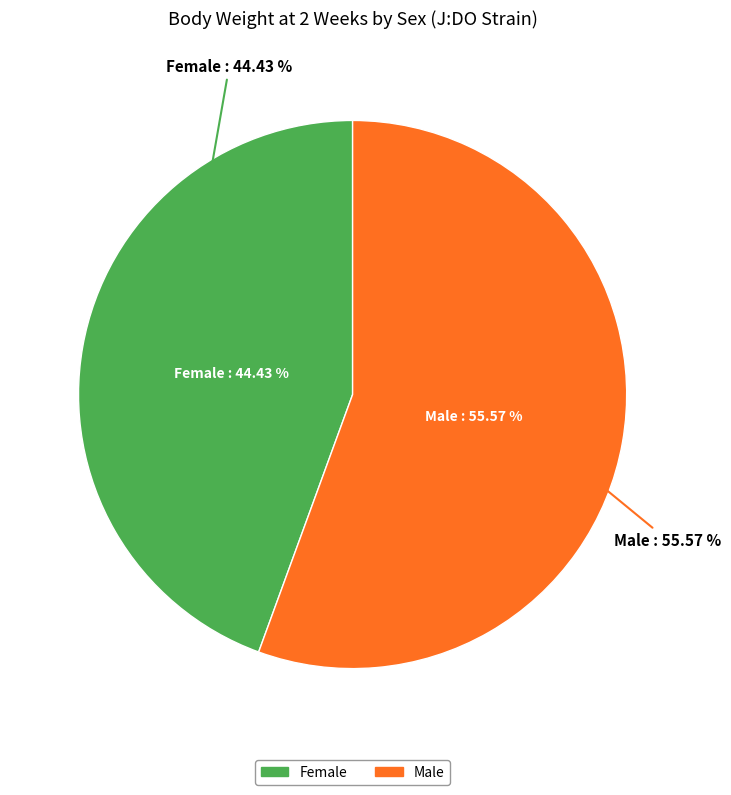

Rank the categories by value from lowest to highest.

f, m